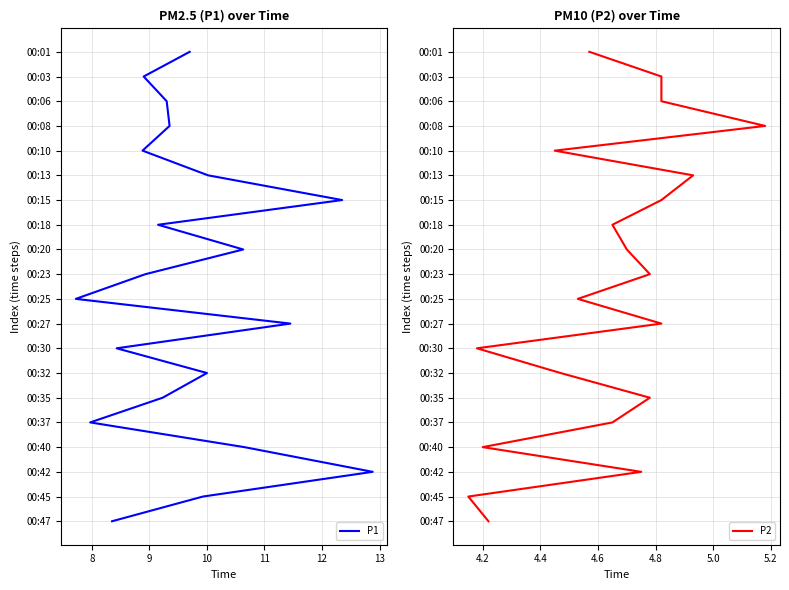

The value of P1 at 8 is 0. True or false?

False